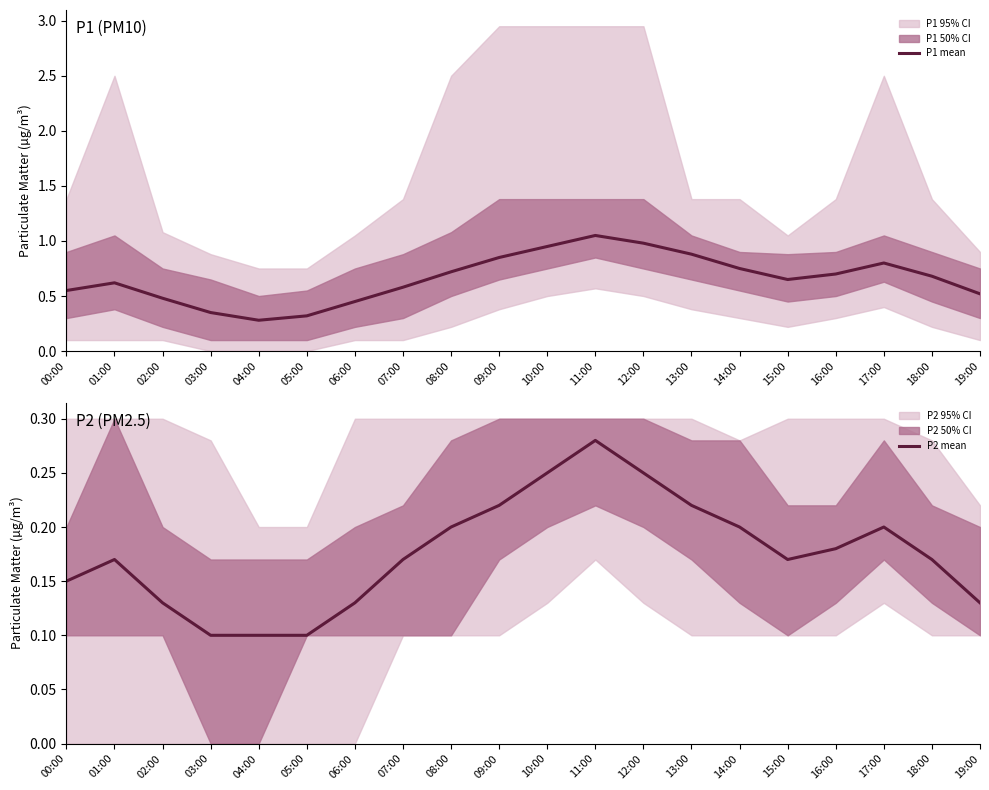

The value of P1 mean at 17:00 is 0.2. True or false?

False